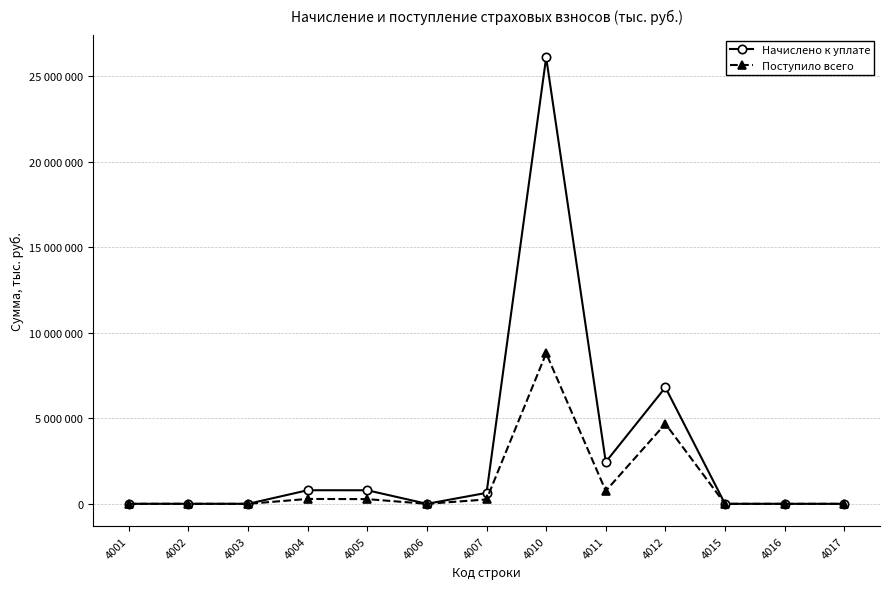

Rank the categories by Начислено к уплате value from highest to lowest.

4010, 4012, 4011, 4004, 4005, 4007, 4002, 4006, 4001, 4015, 4017, 4016, 4003